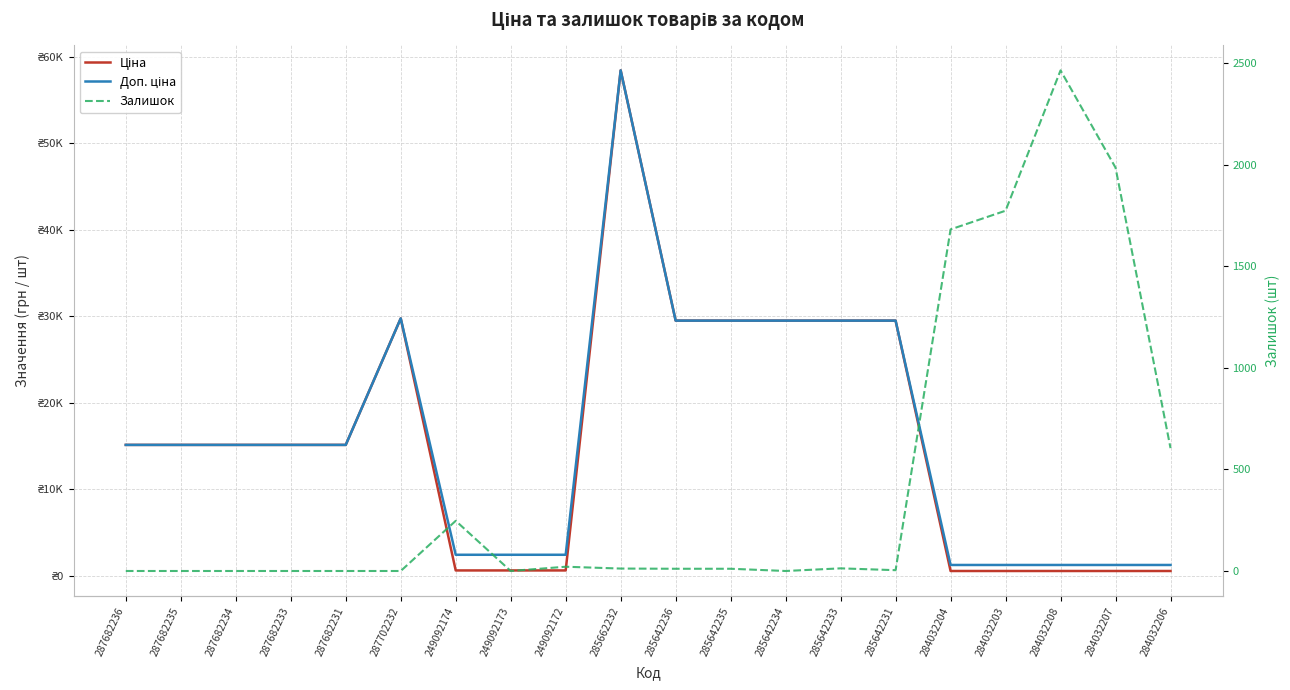

In Ціна, how many points are higher than both neighbors (excluding endpoints)?

2